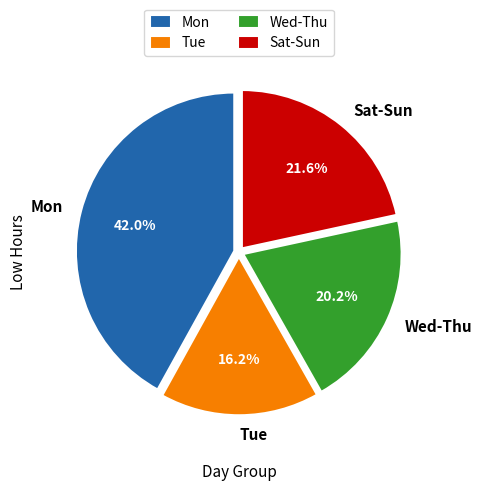

What is the ratio of the value at Tue to the value at Mon?

0.4